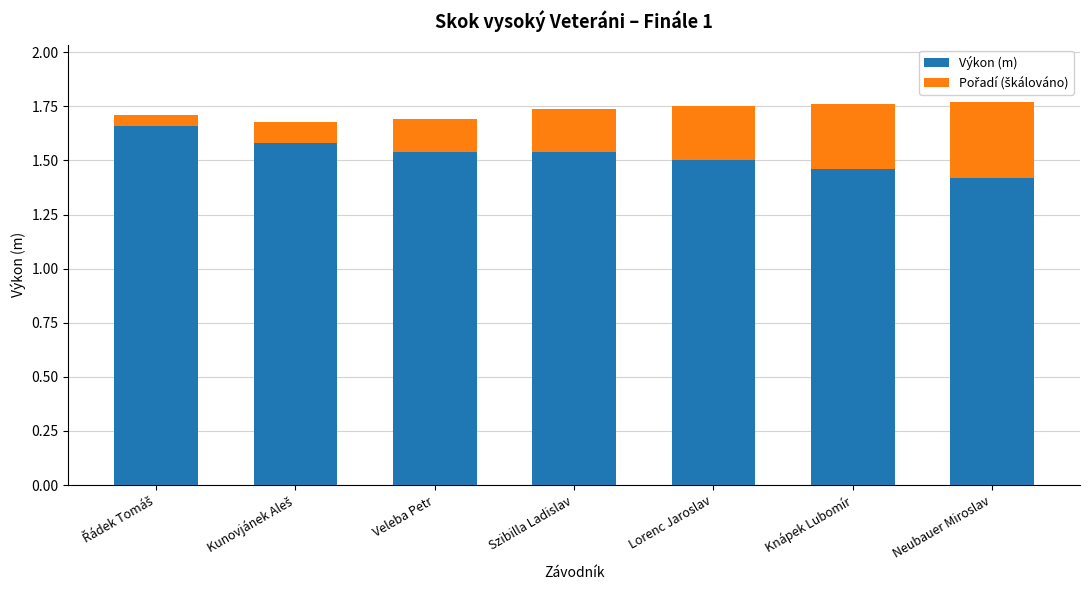

What is the lowest value of the Výkon (m) series?

1.4